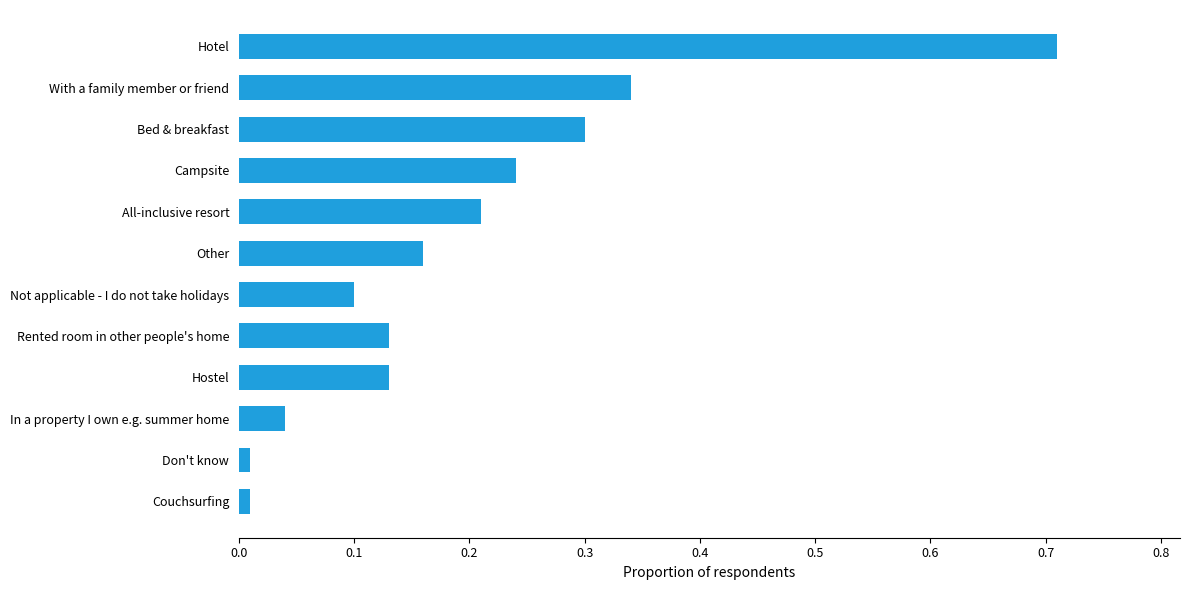

Which has a higher value, Rented room in other people's home or Bed & breakfast?

Bed & breakfast